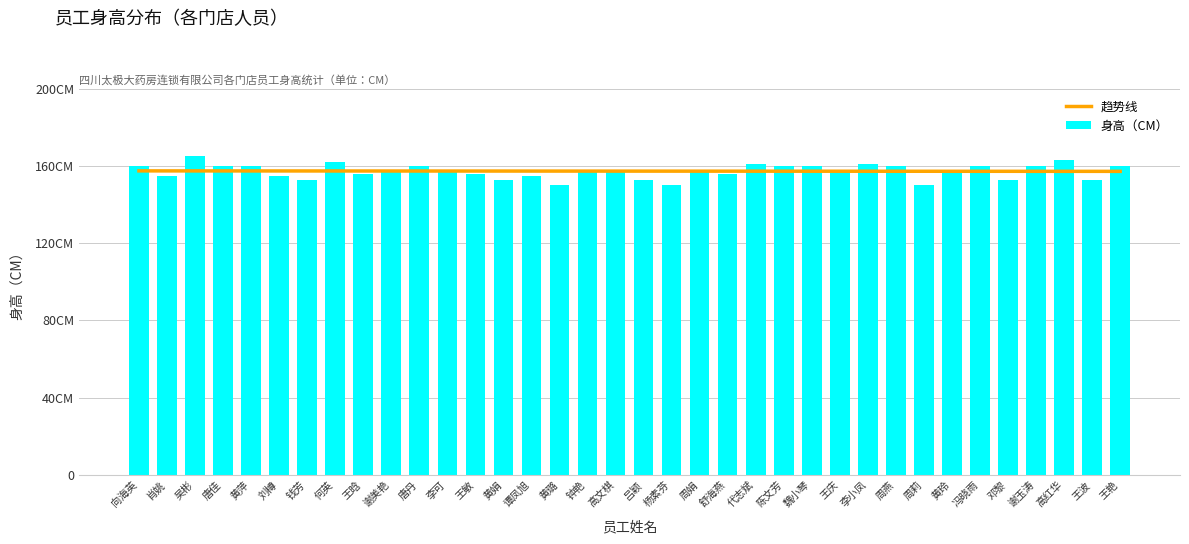

What is the change in value from 向海英 to 杨素芬?

-10